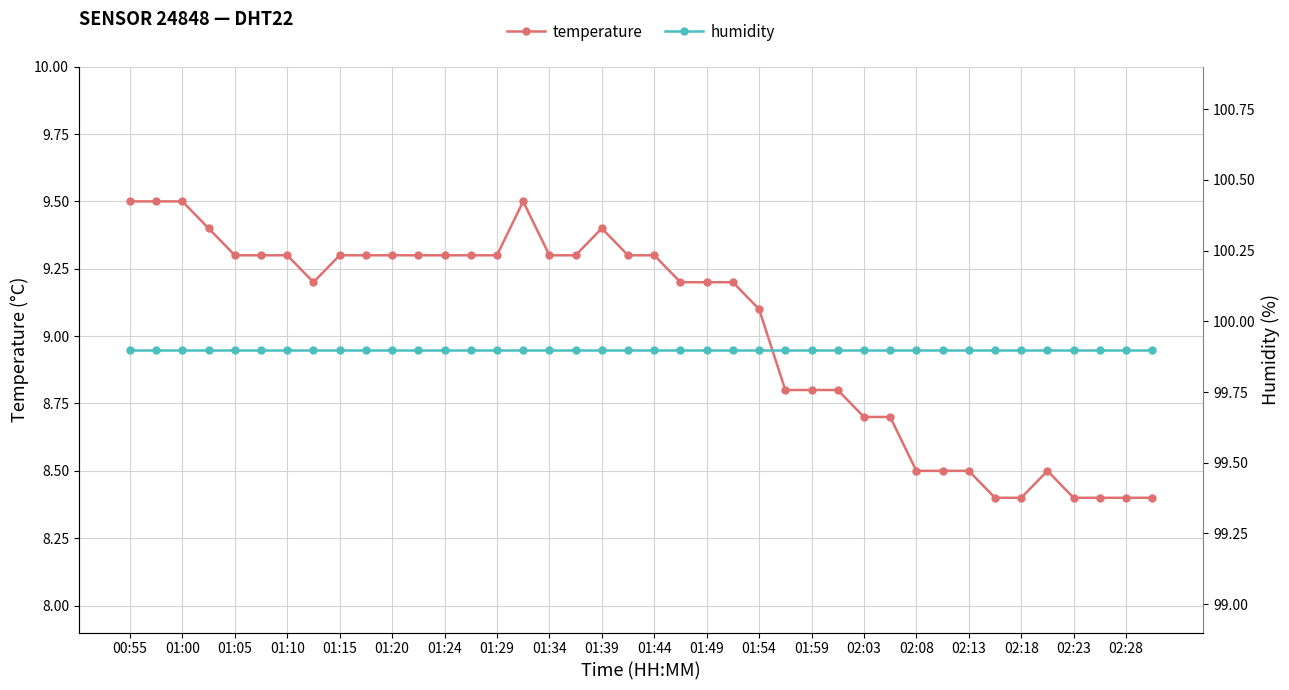

True or false: humidity and temperature intersect in this chart.

False